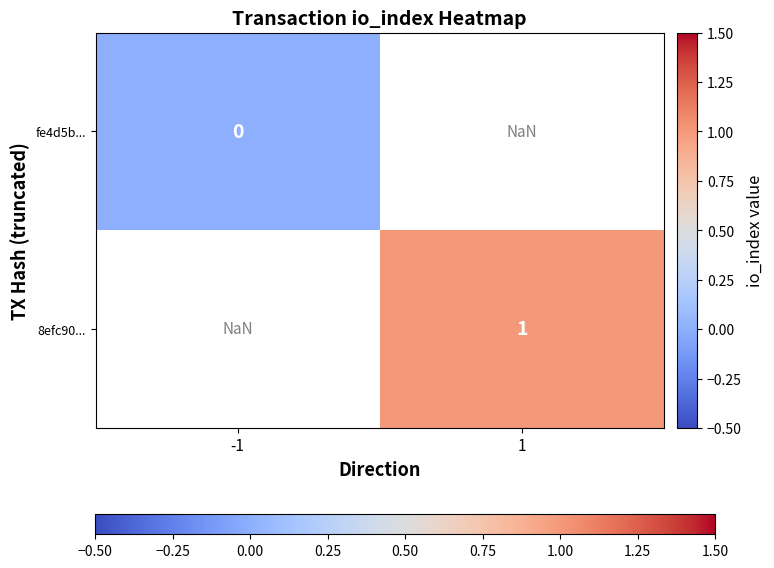

The 8efc90... series shows 1.0 at 1. True or false?

True